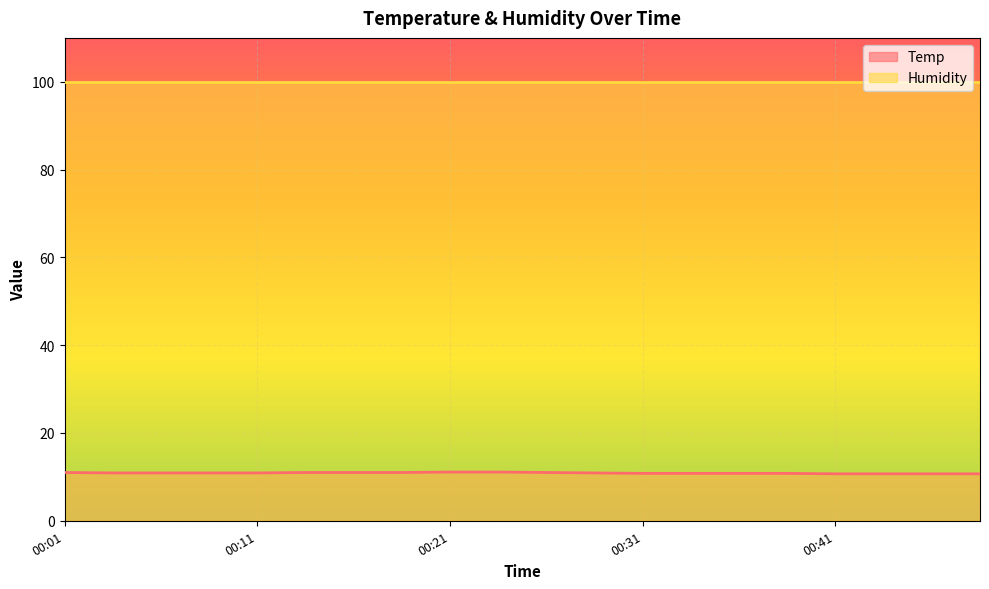

Which label corresponds to the largest value in the chart?

00:21